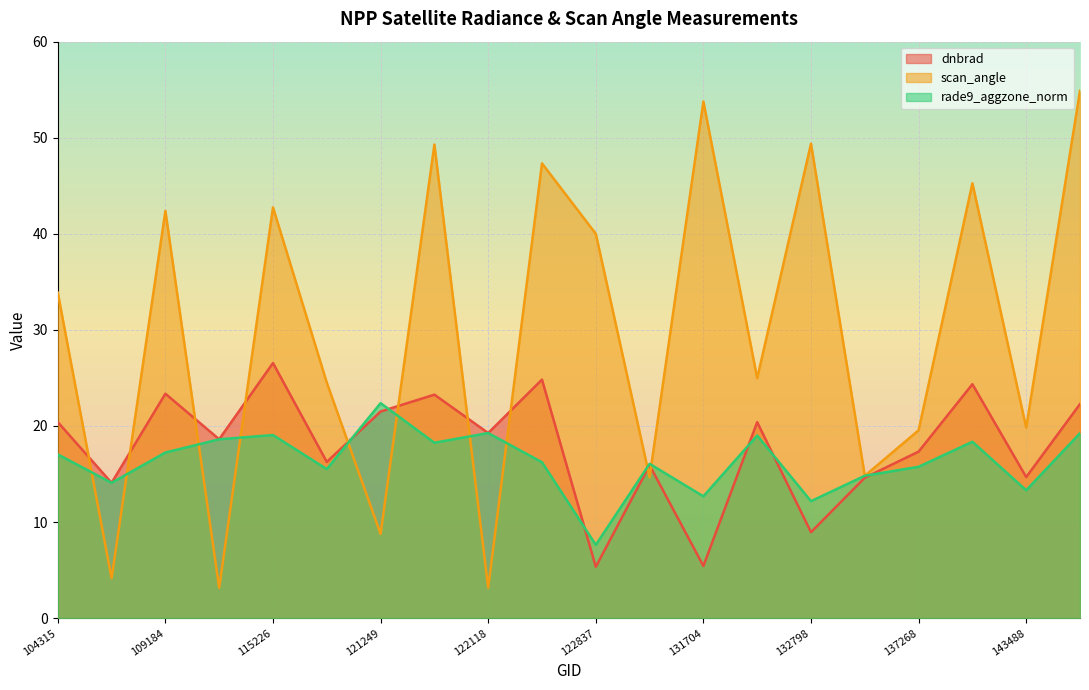

Which series has the largest total across all categories?

scan_angle